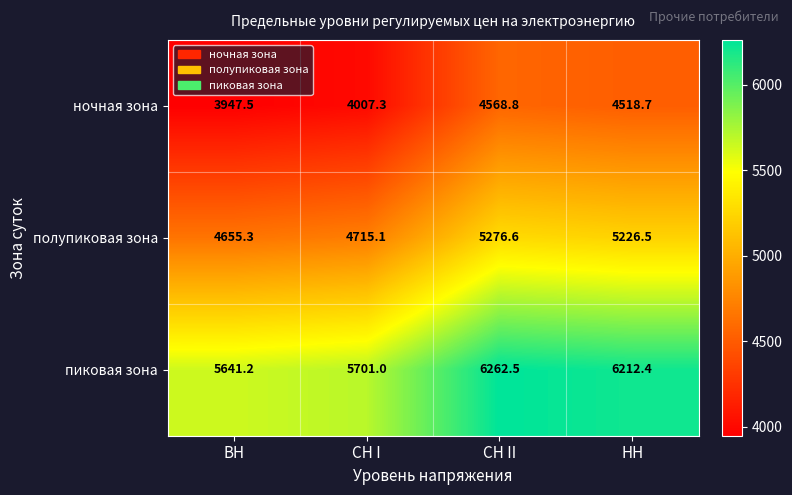

List the series in order of their overall mean, lowest first.

ночная зона, полупиковая зона, пиковая зона